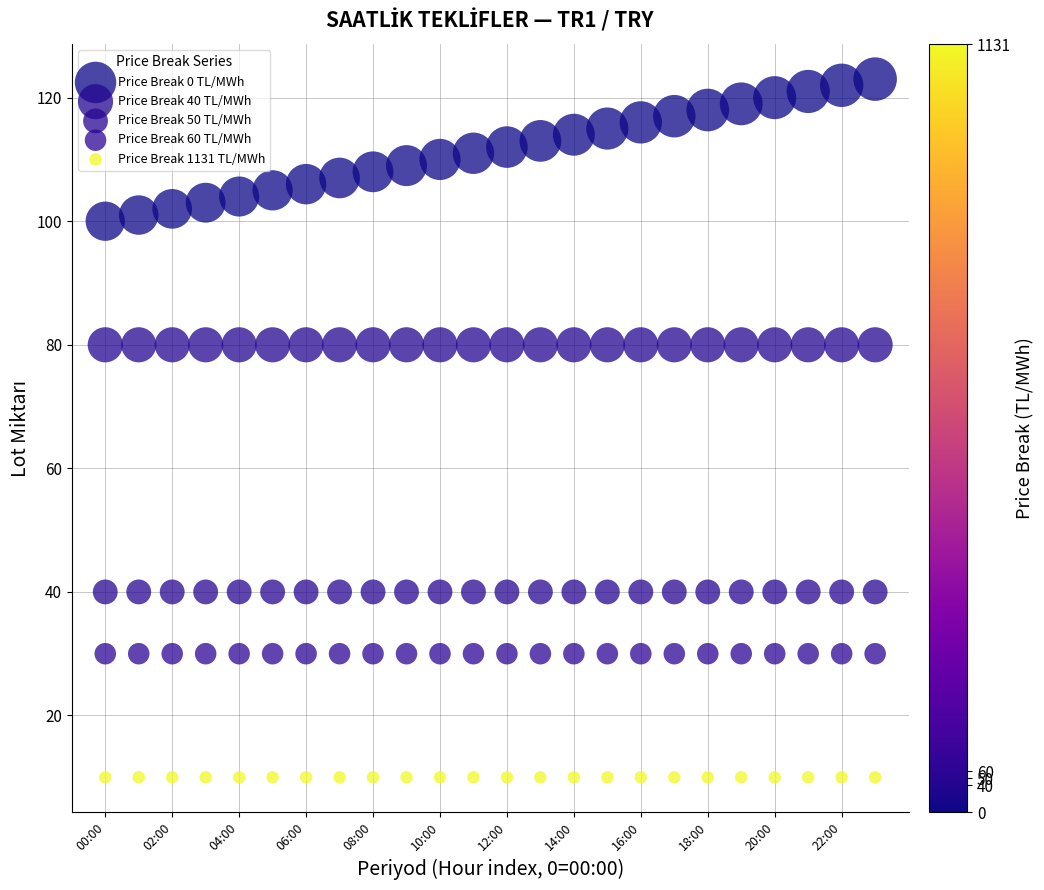

Which series reaches the minimum Y coordinate?

Price Break 1131 TL/MWh